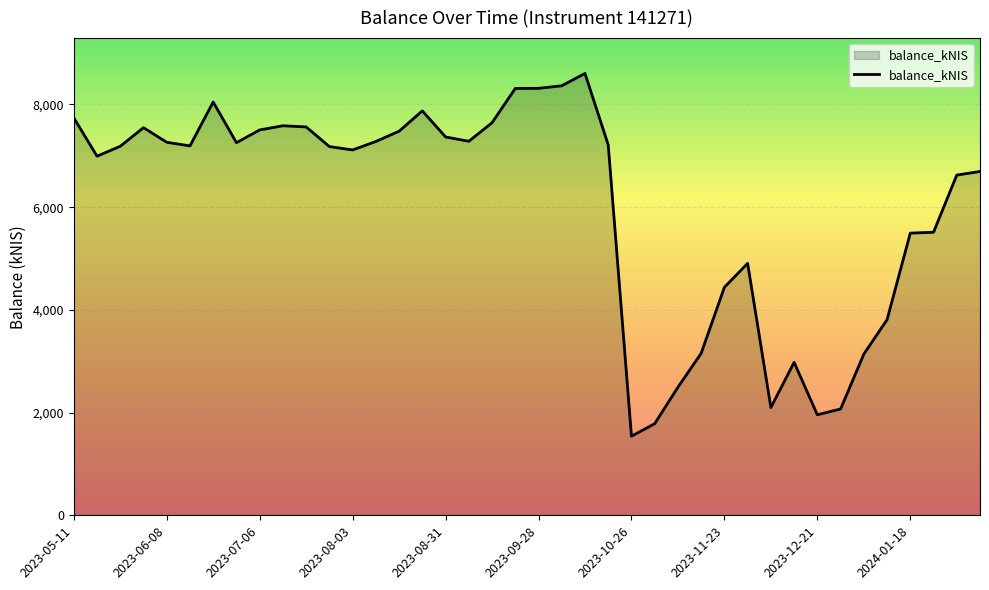

What is the minimum value shown in the chart?

1540.6